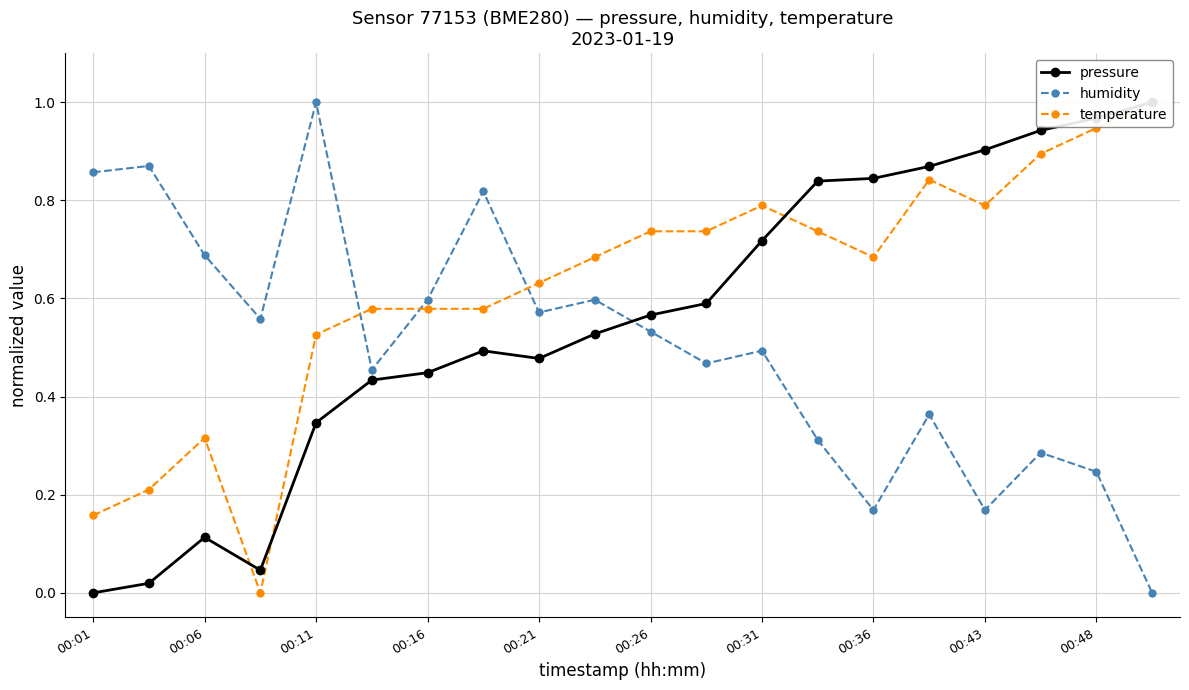

The value of humidity at 00:36 is 0.1. True or false?

False